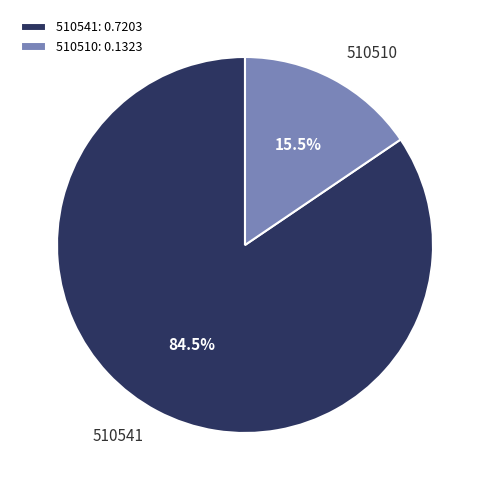

The 510541 slice represents 90% of the pie. True or false?

False